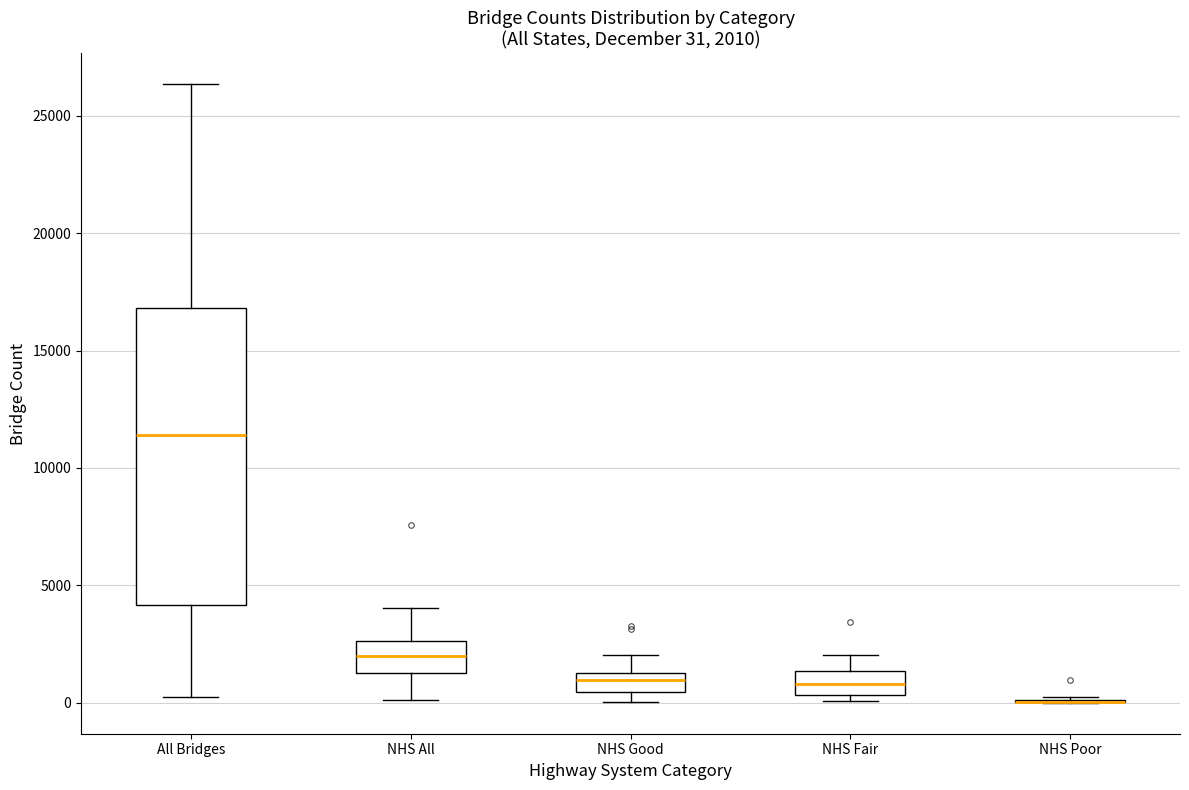

Which box is the tallest, from its lower edge to its upper edge?

All Bridges